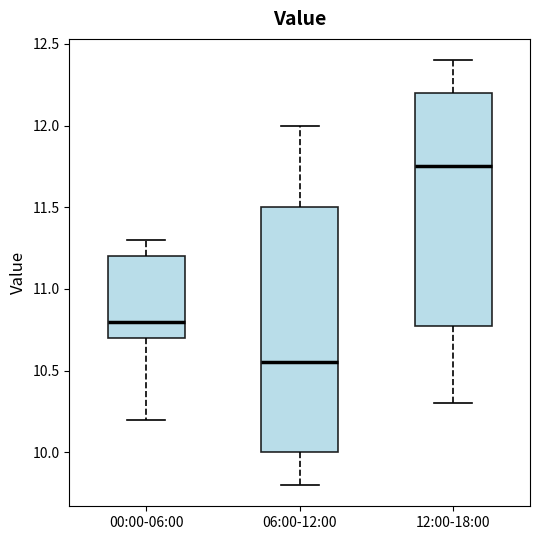

Comparing the boxes themselves (not the whiskers), which one is the tallest?

06:00-12:00